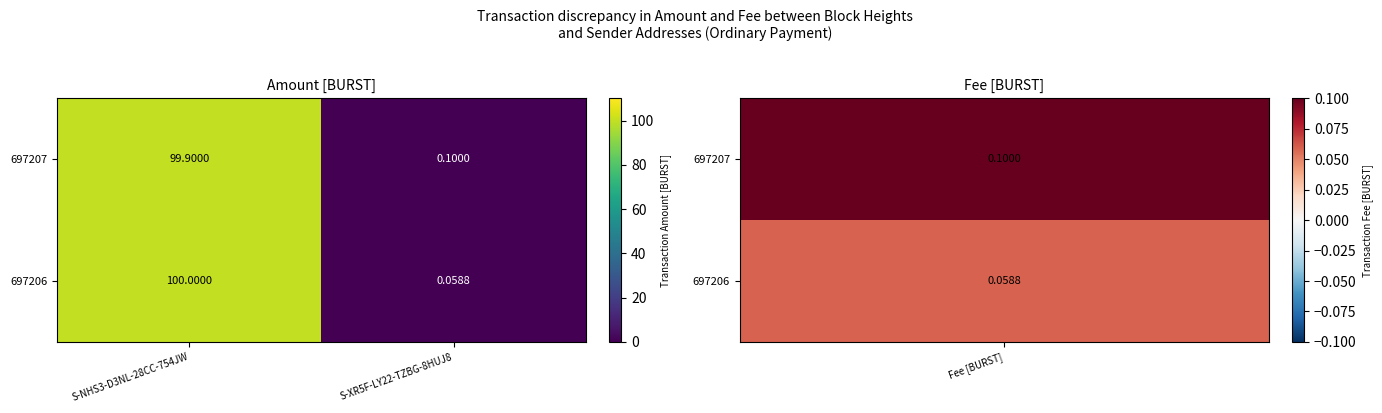

Is the value of 697207 at S-NHS3-D3NL-28CC-754JW greater than the value of 697206 at S-NHS3-D3NL-28CC-754JW?

No